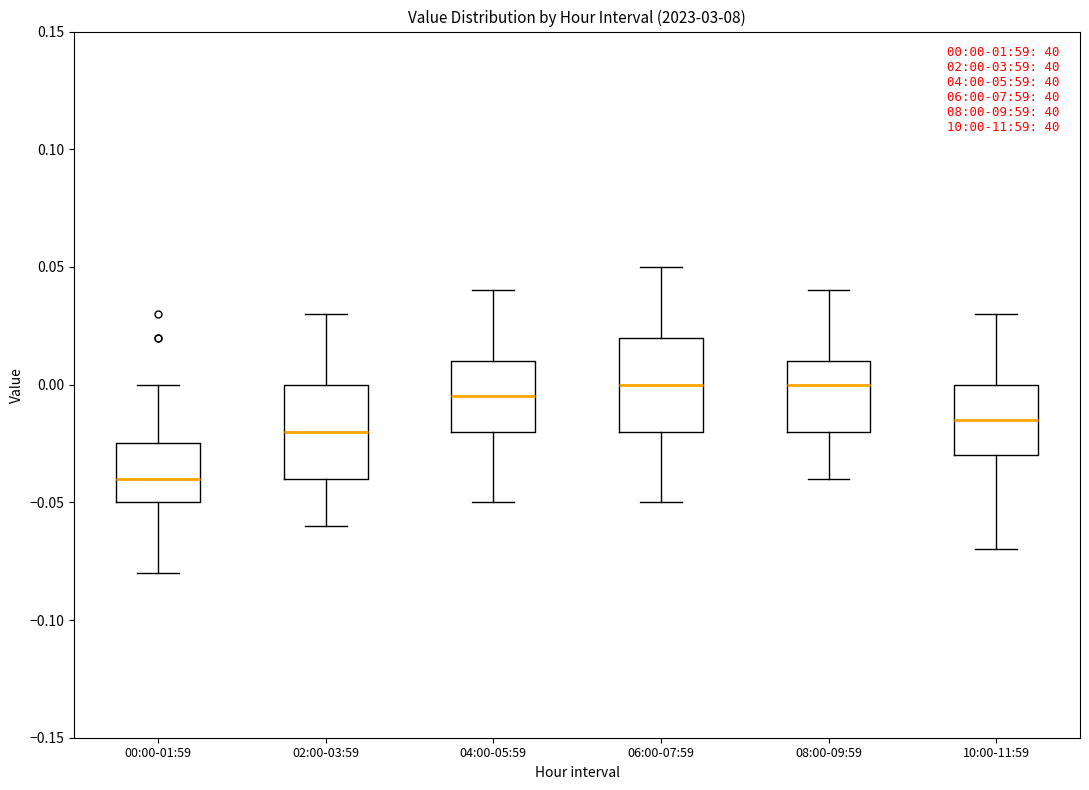

Which box has the lowest median line?

00:00-01:59